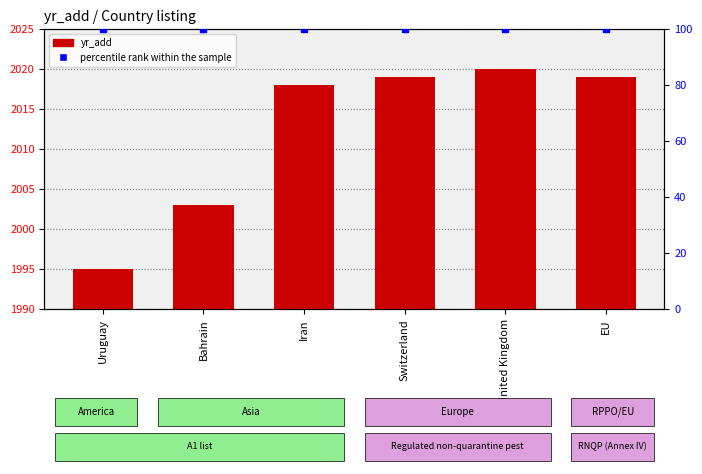

What is the difference between the highest and lowest values at EU?

1919